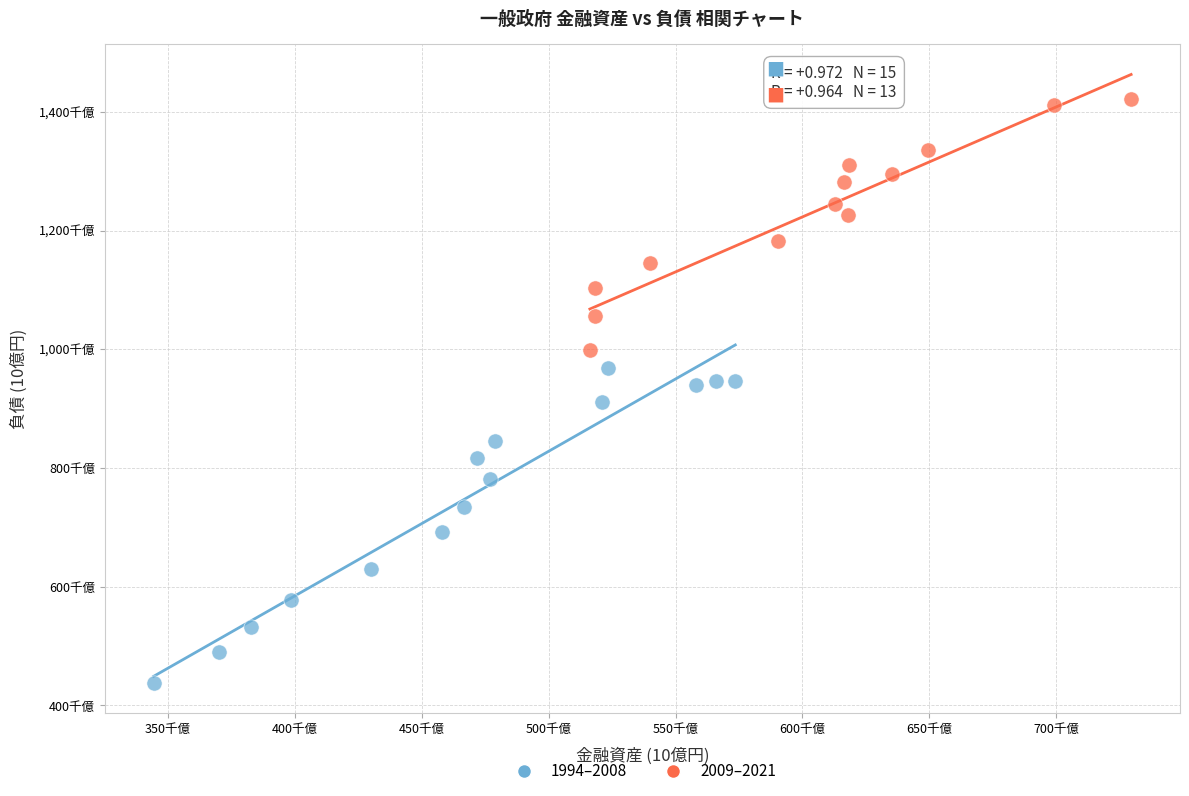

Which series has the largest Y range (max minus min)?

1994–2008